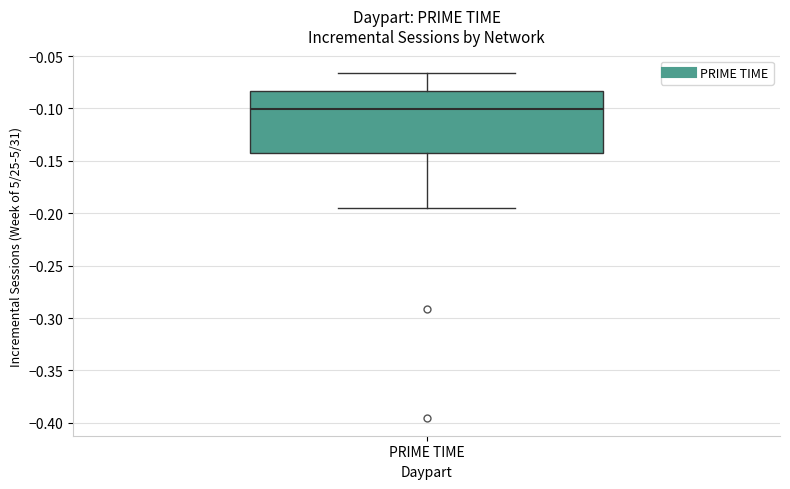

Where does the lower whisker of the box for PRIME TIME end on the y-axis? The values are not printed on the chart, so give them approximately, as read against the axis.

-0.195